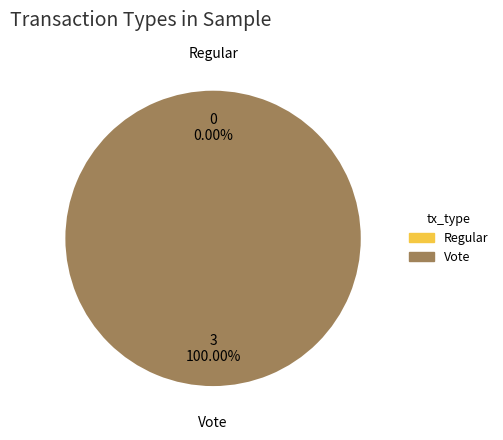

What is the largest slice in the pie chart?

Vote